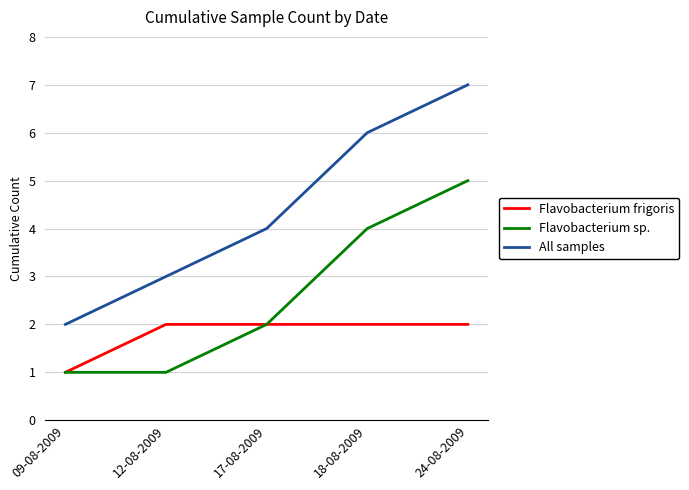

True or false: Flavobacterium frigoris has a value of 2 at 17-08-2009.

True